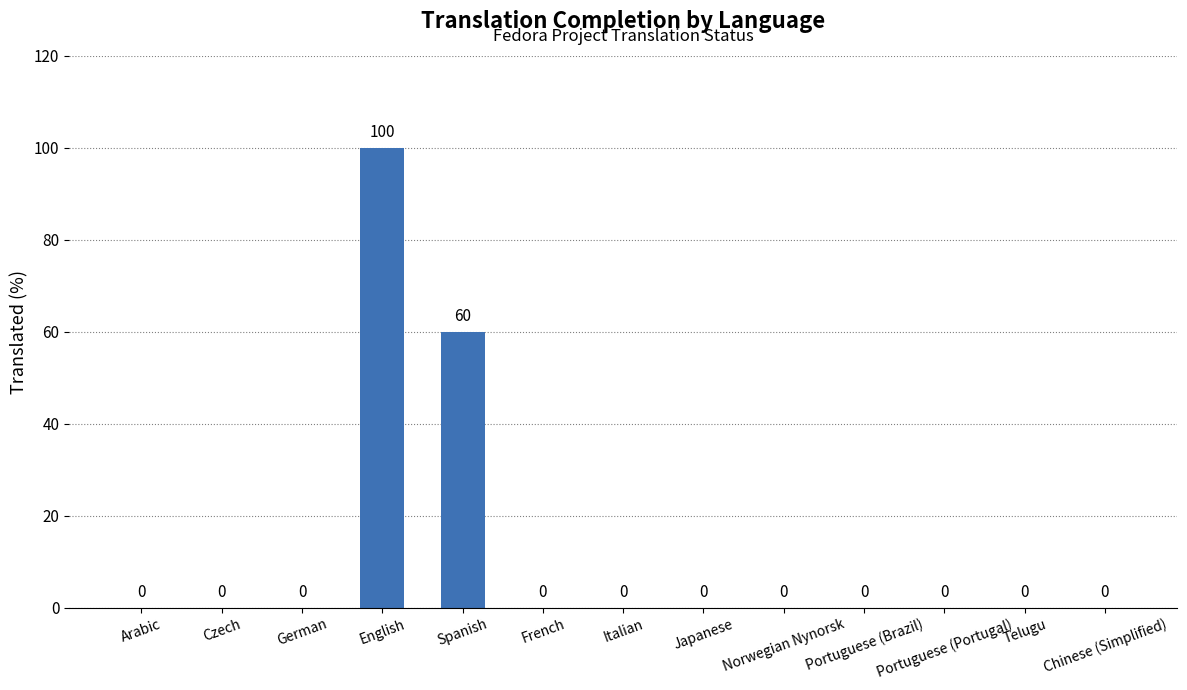

Which label corresponds to the largest value in the chart?

English